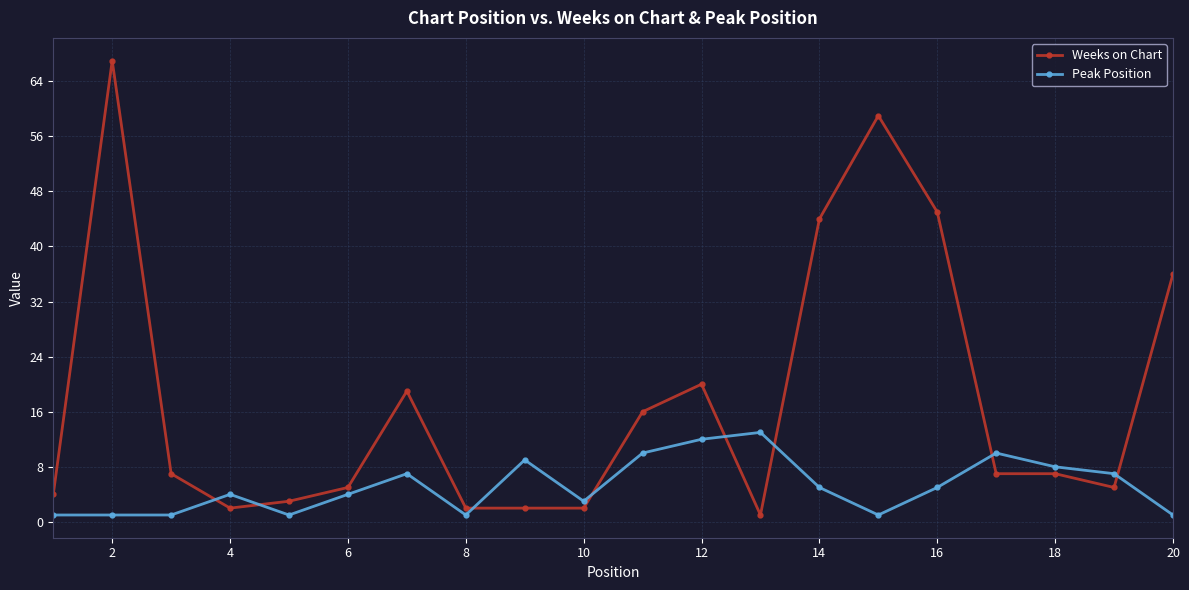

True or false: Weeks on Chart and Peak Position cross at least once.

True